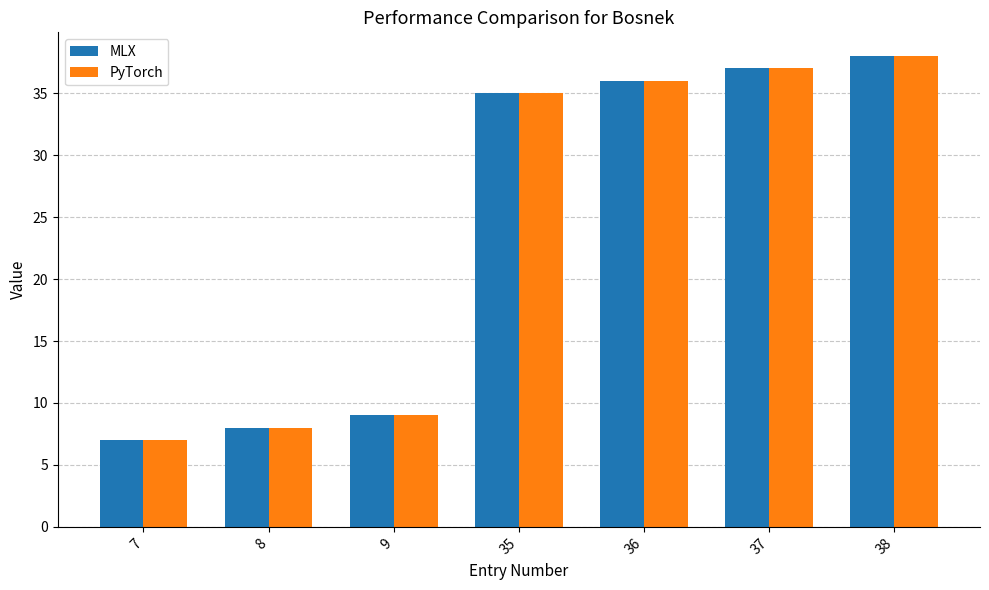

Is the value of MLX at 8 greater than the value of PyTorch at 37?

No